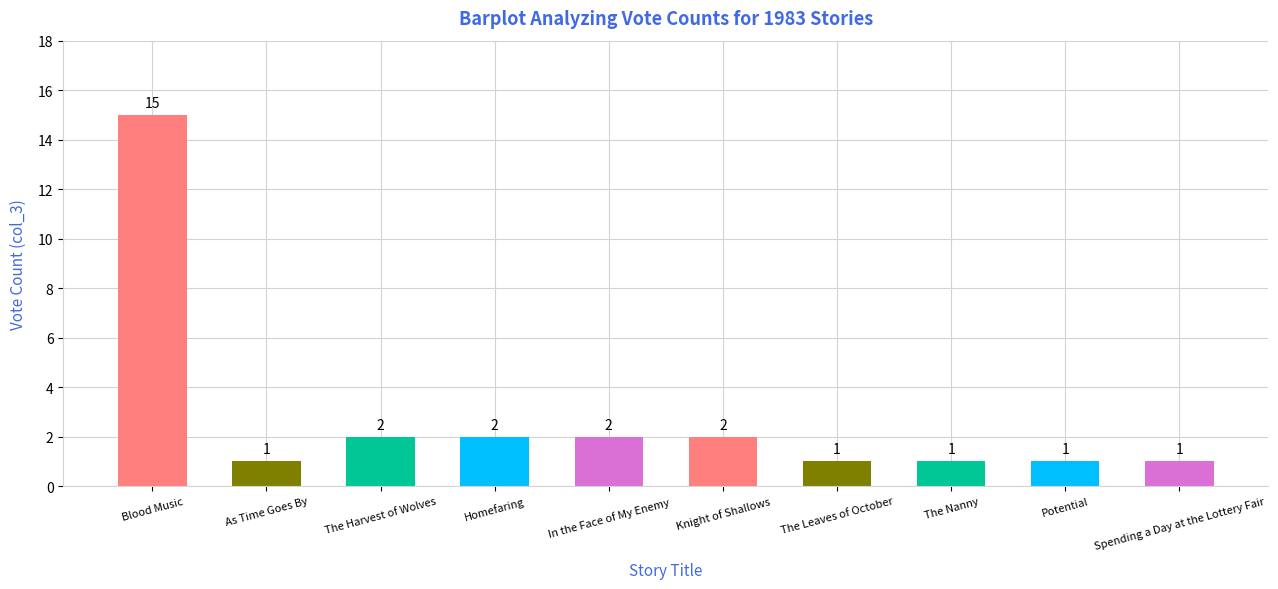

How many values are below 2?

5